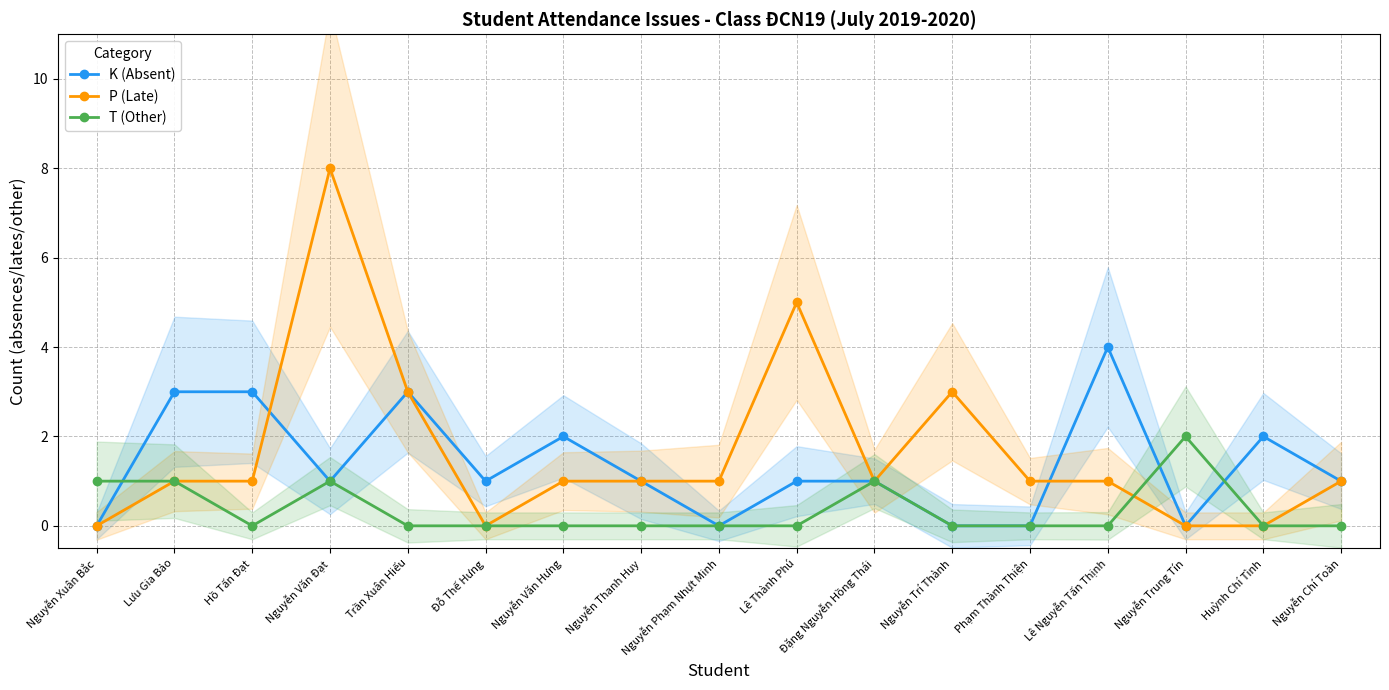

Is the value of P (Late) at Đỗ Thế Hưng greater than the value of K (Absent) at Trần Xuân Hiếu?

No